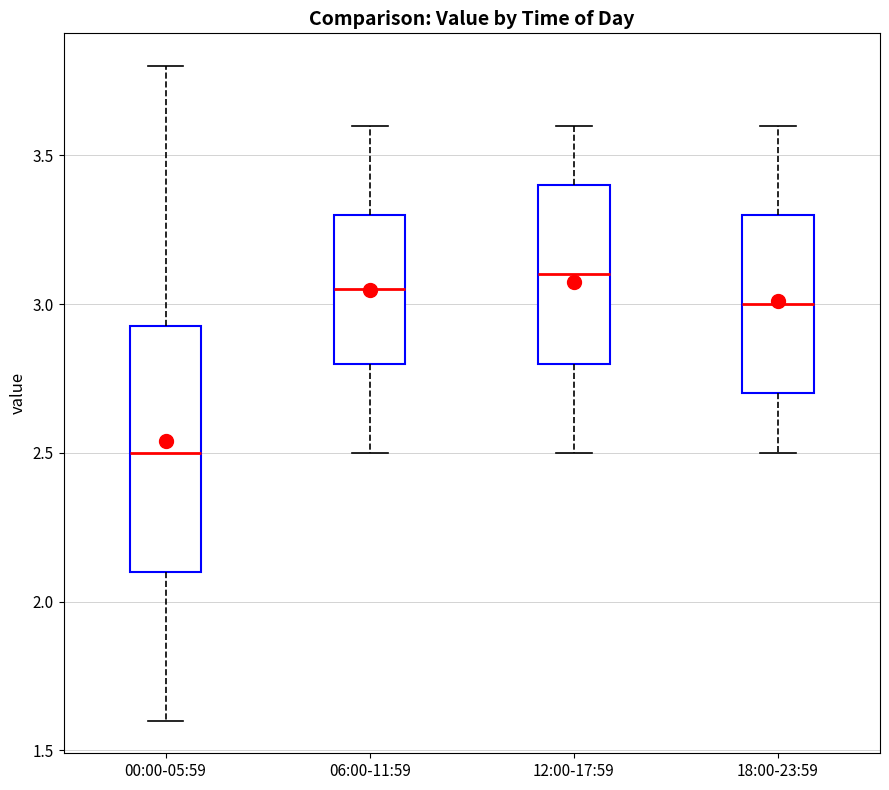

Which box is the tallest, from its lower edge to its upper edge?

00:00-05:59